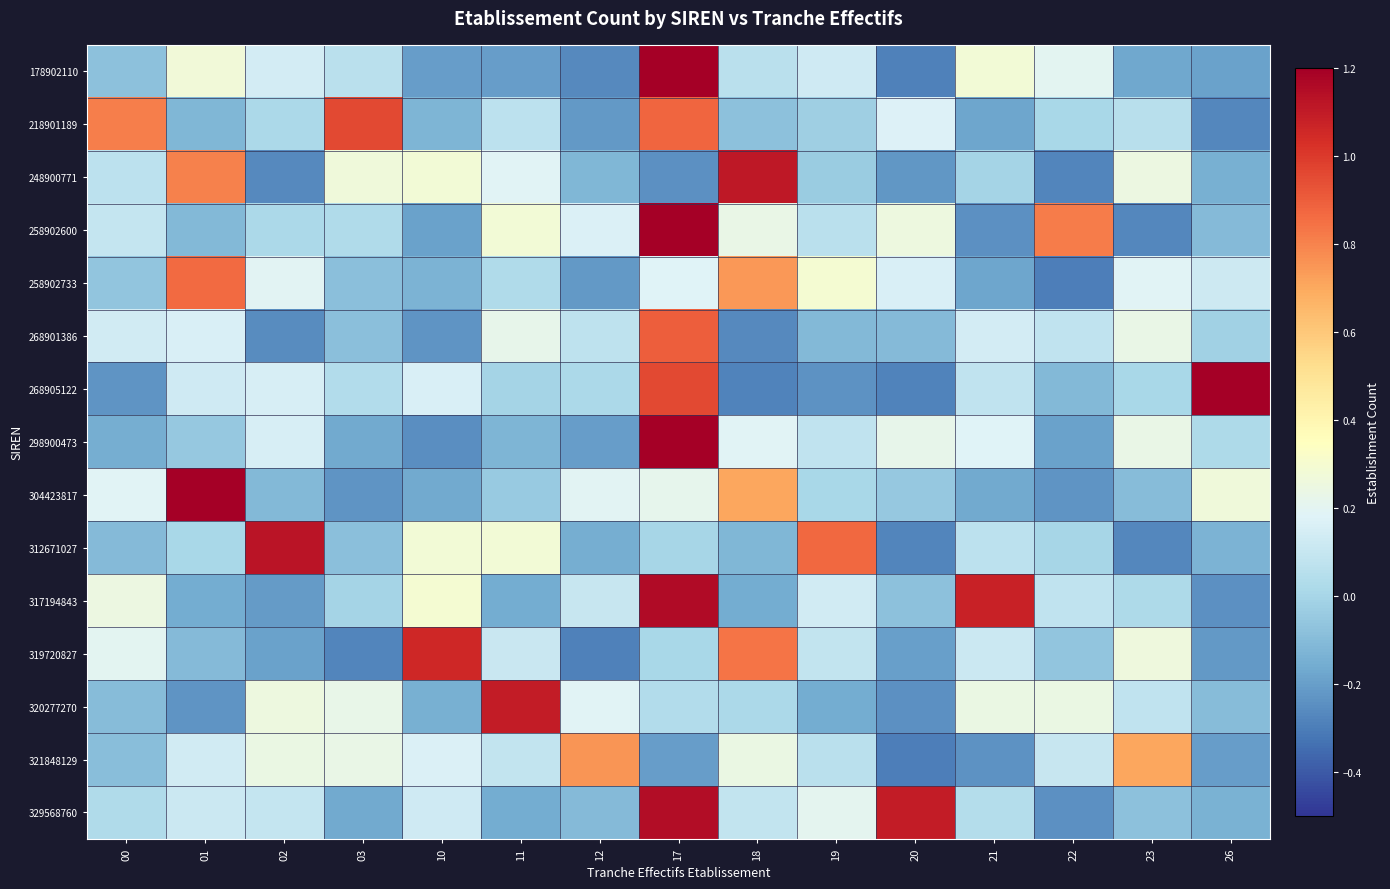

What is the total value across all series at 26?

-0.2